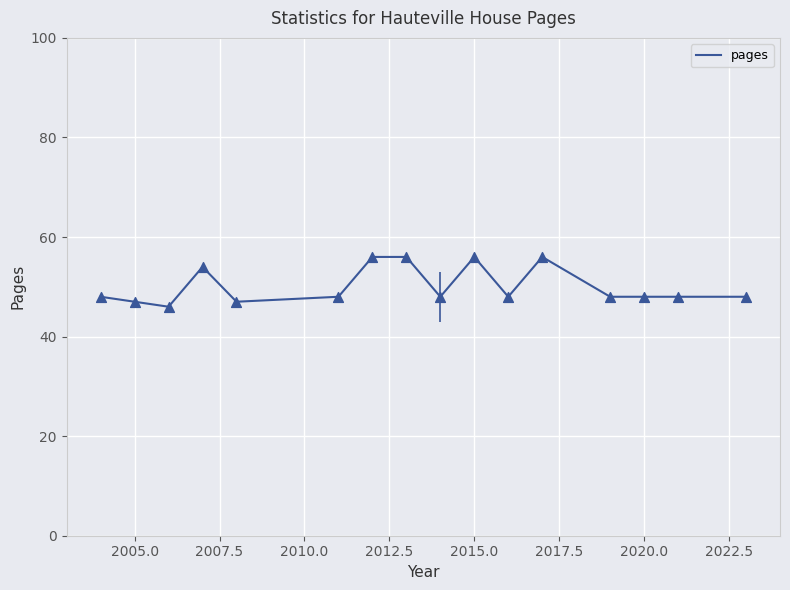

What is the difference between the maximum and minimum values?

10